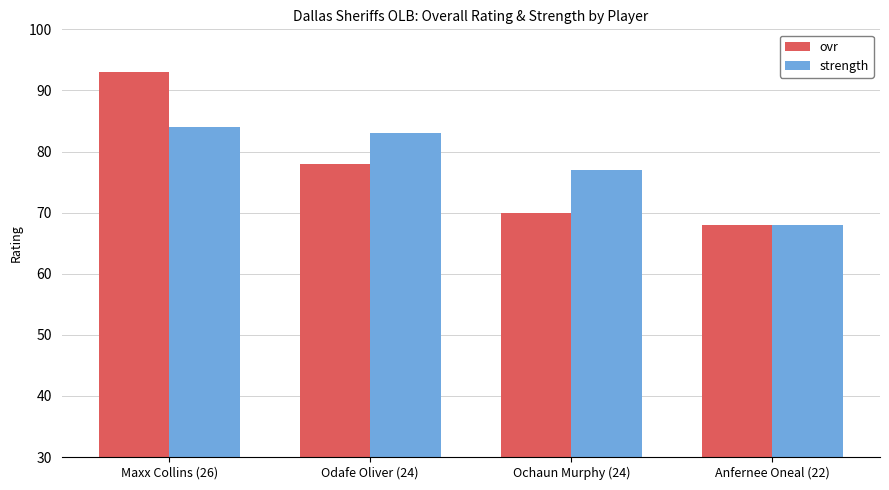

Reading right to left, what are all the values shown in this chart?

ovr: 68	70	78	93
strength: 68	77	83	84